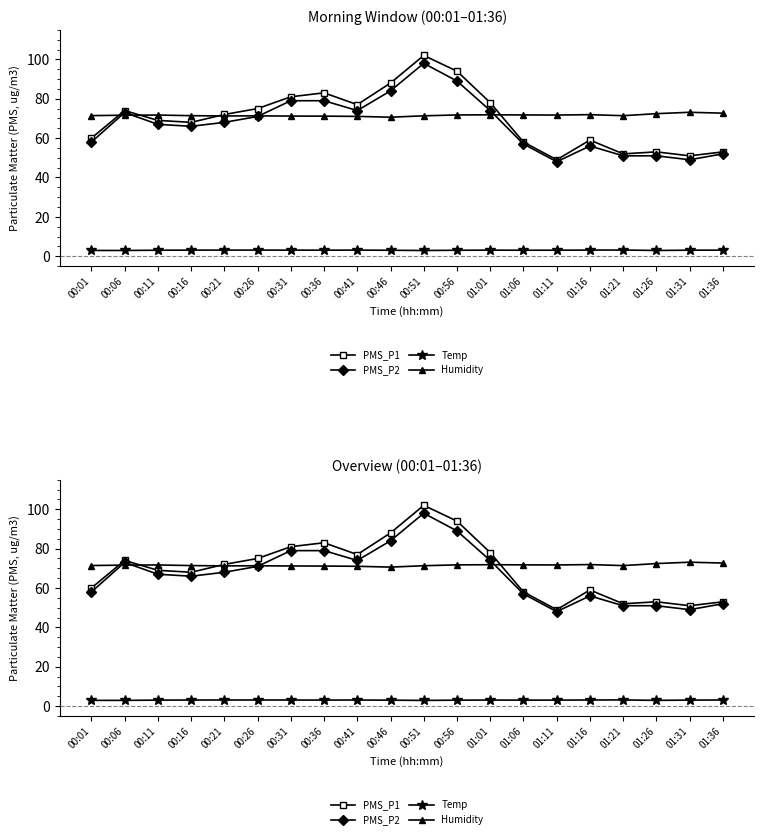

At which label does Humidity reach its peak?

01:31